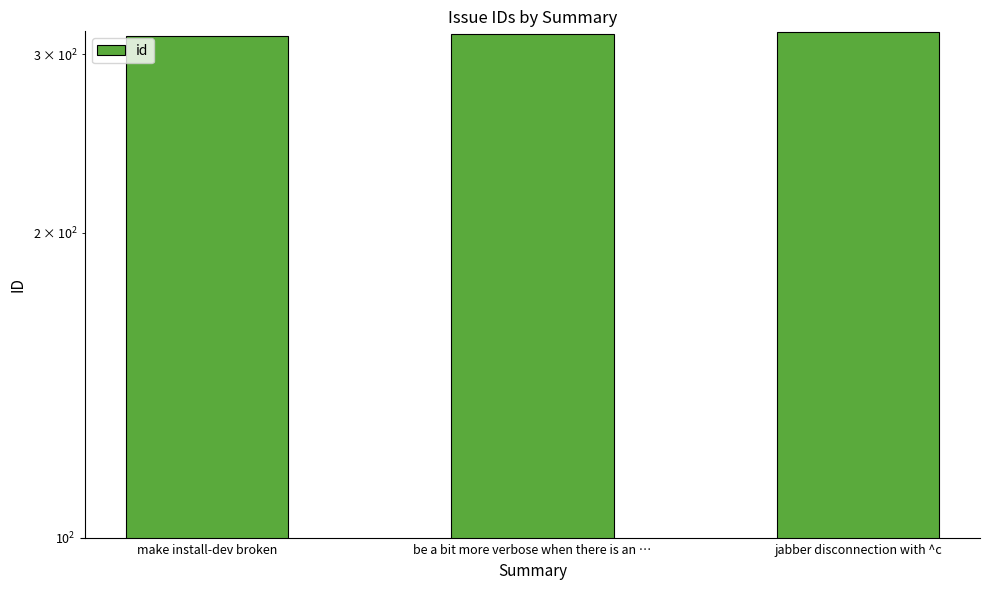

How many series are shown in this chart?

1